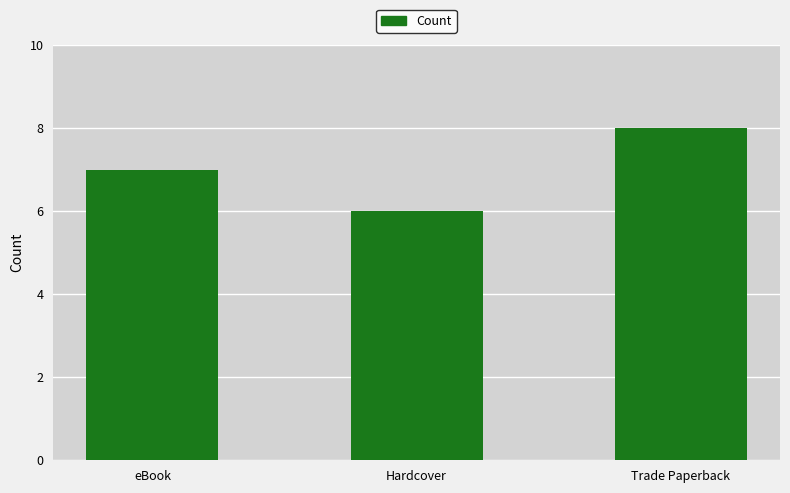

What is the label of the 2nd bar from the left?

Hardcover